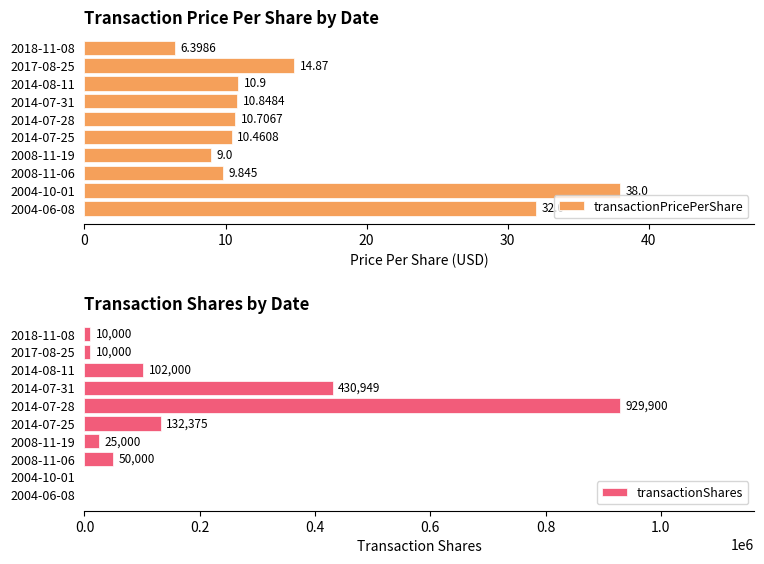

What is the maximum value for transactionShares?

929900